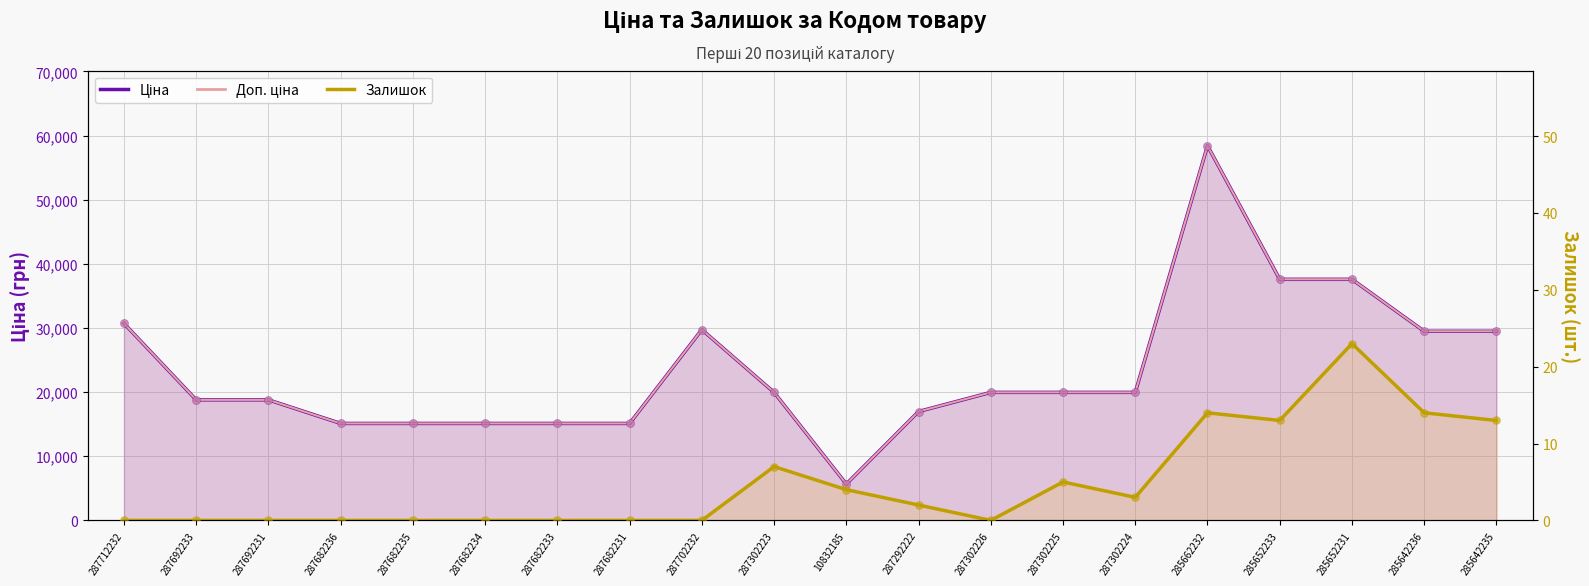

What is the total value across all series at 287682235?

30240.0